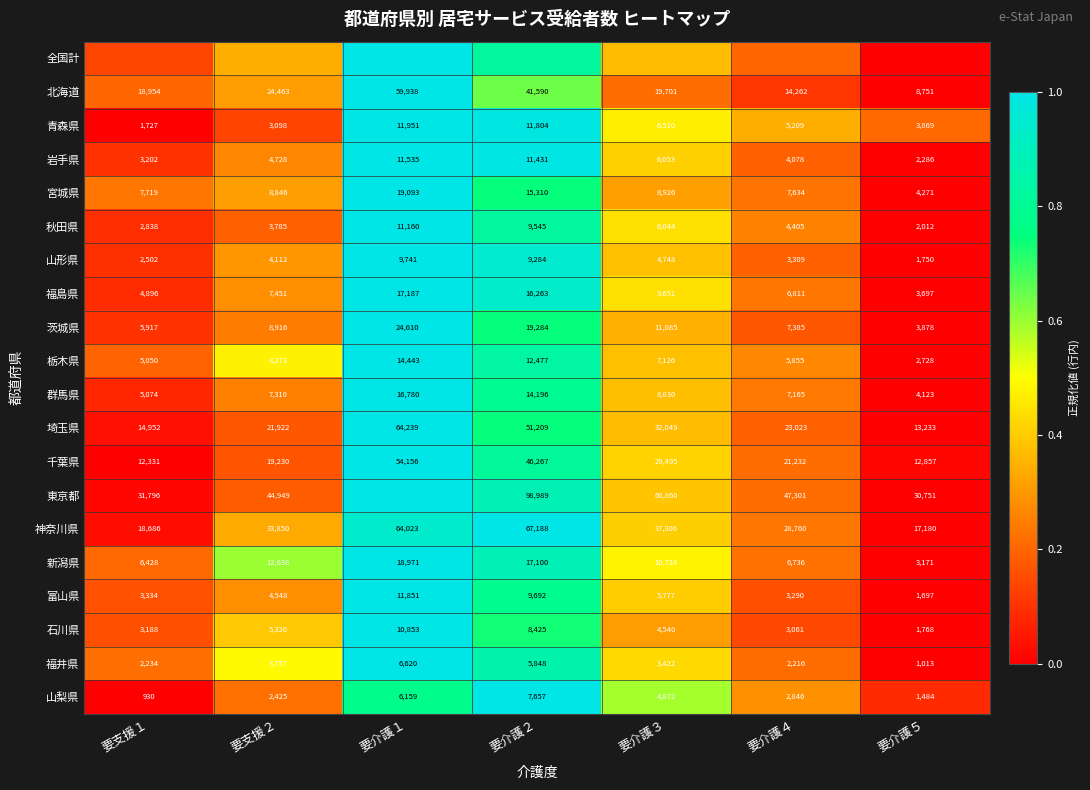

At which label does 福井県 reach its peak?

要介護１